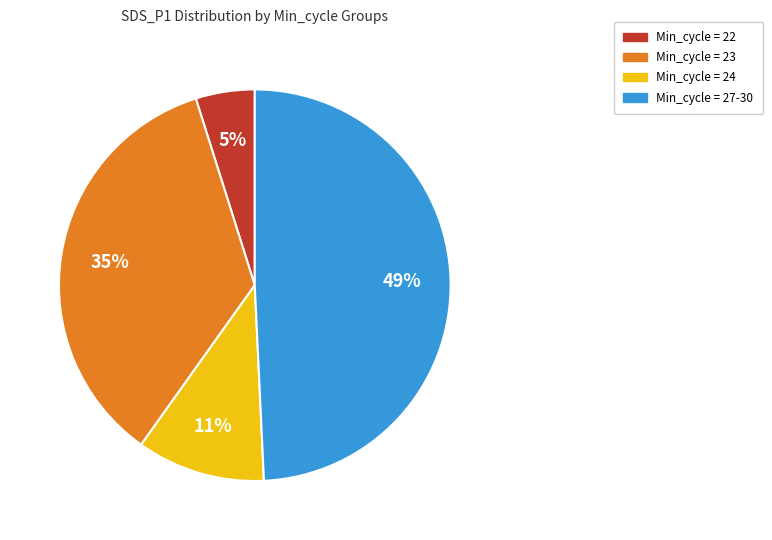

Which slice is the largest?

Min_cycle = 27-30